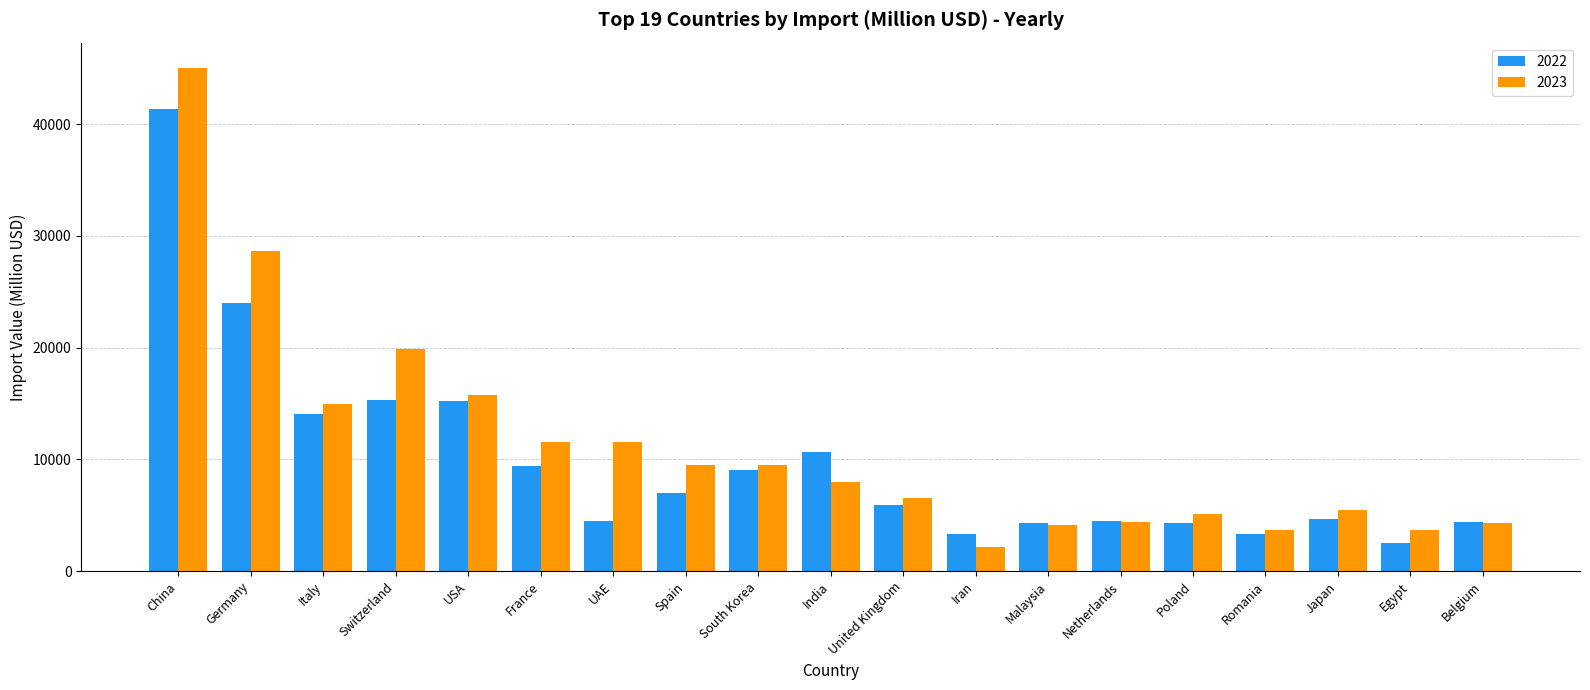

How many groups of bars are there?

19